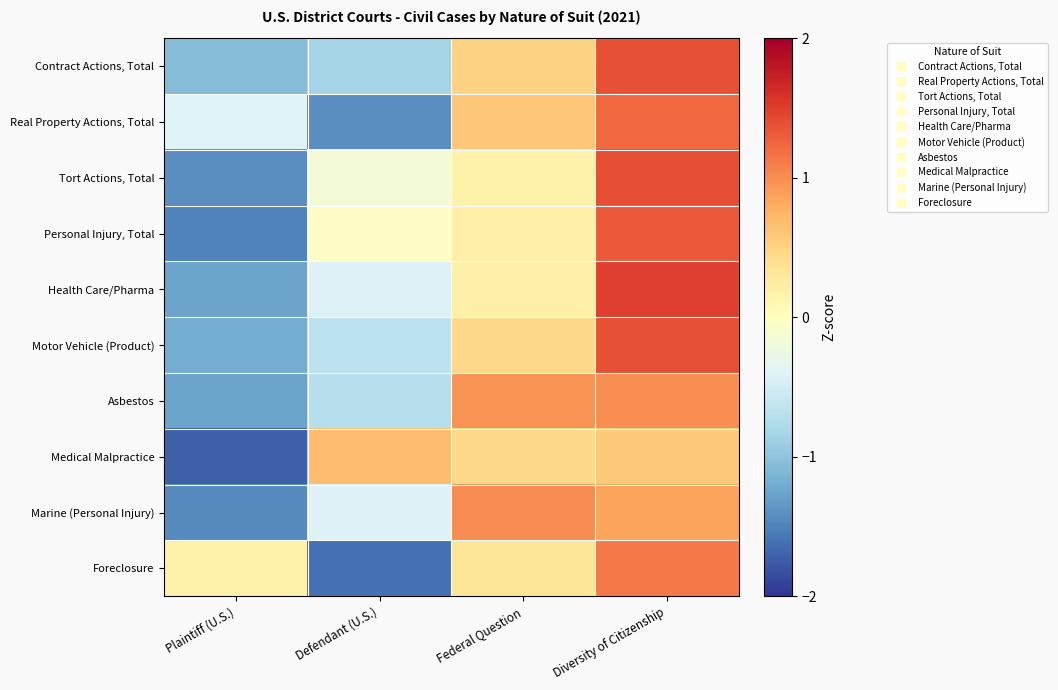

Which series has the largest range (max minus min)?

Tort Actions, Total